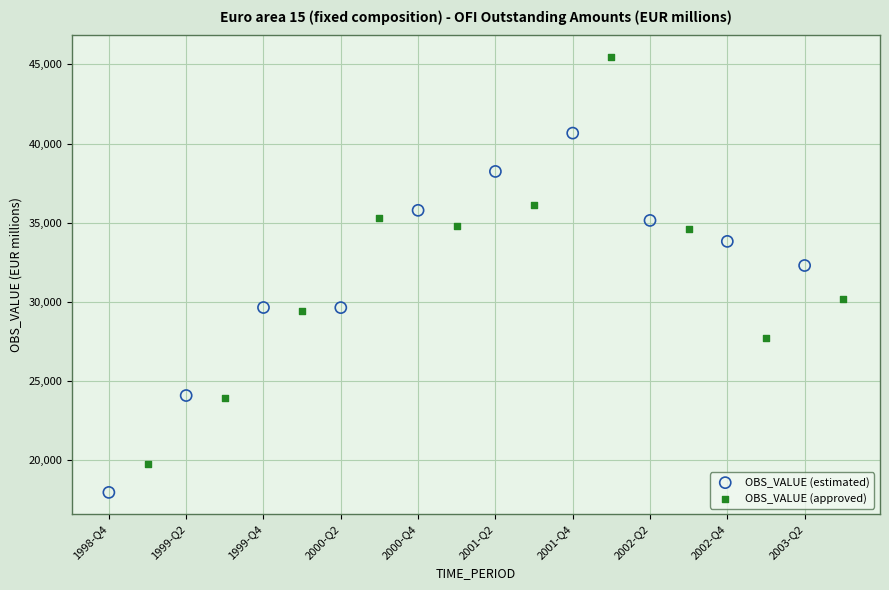

Which series reaches the maximum Y coordinate?

OBS_VALUE (approved)